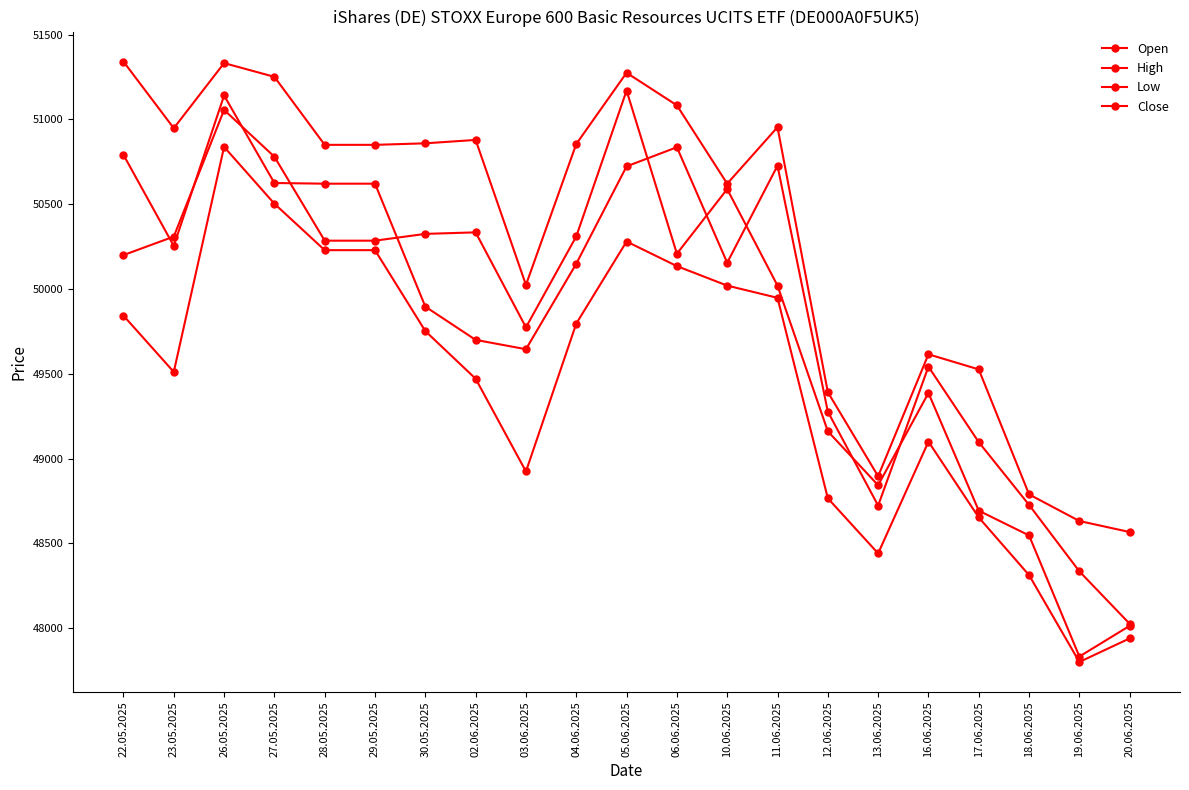

What position from the right is 17.06.2025?

4